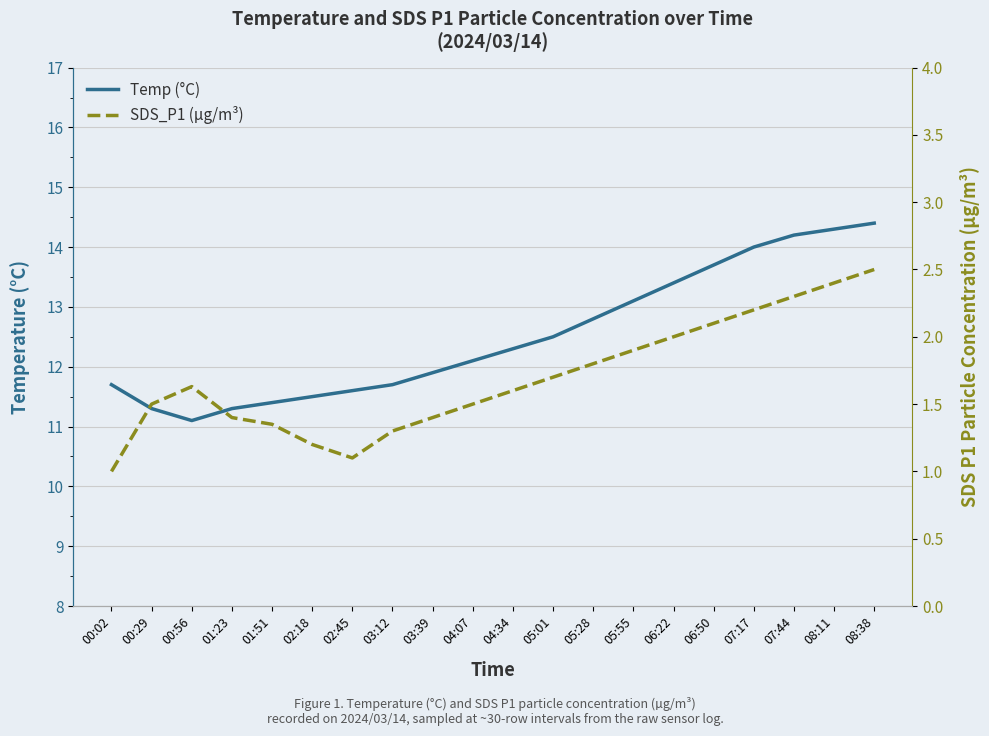

True or false: Temp (°C) and SDS_P1 (µg/m³) cross at least once.

False